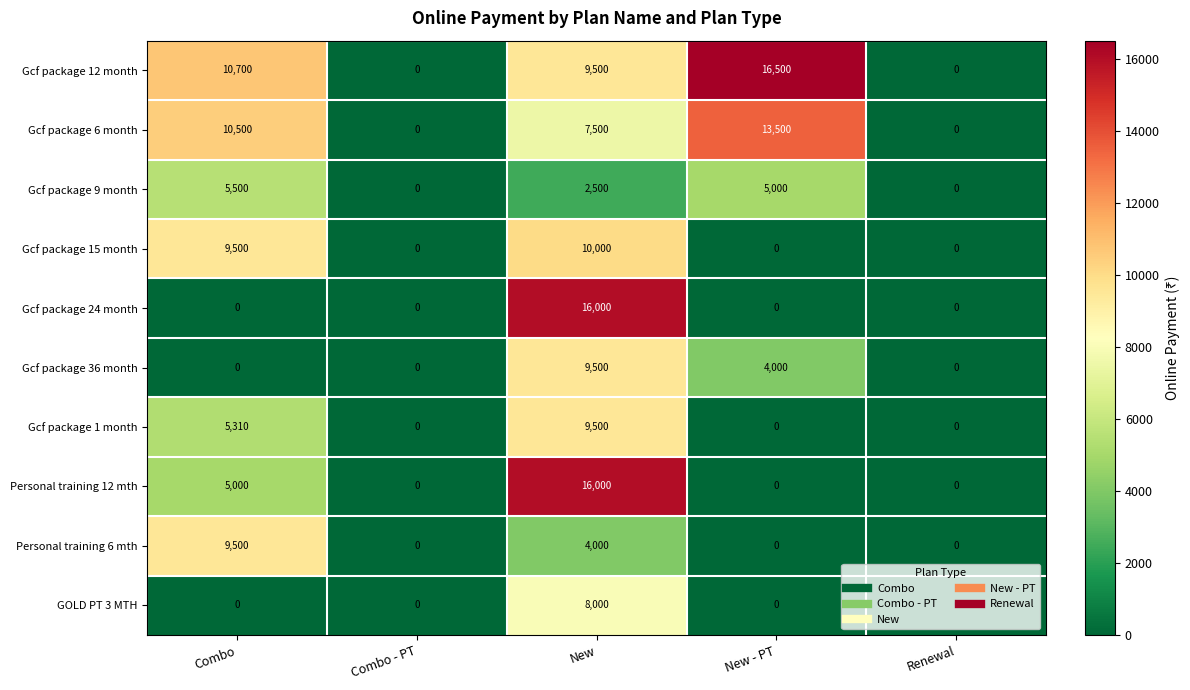

At which label does Gcf package 12 month first exceed 9500?

Combo